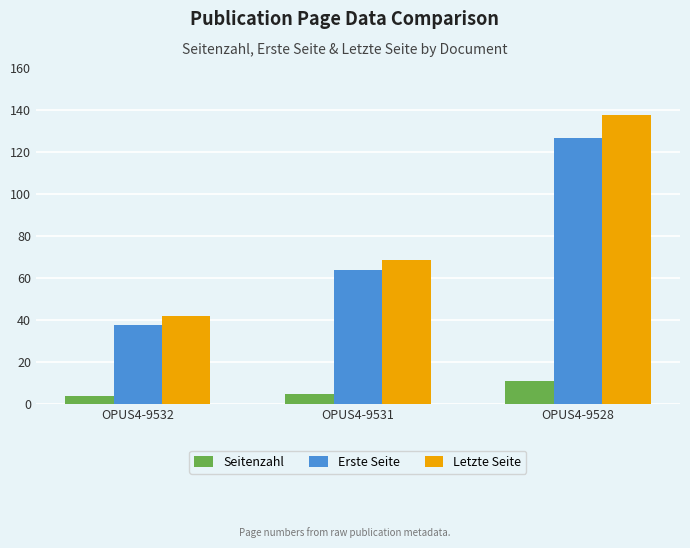

Which series has the widest spread of values?

Letzte Seite